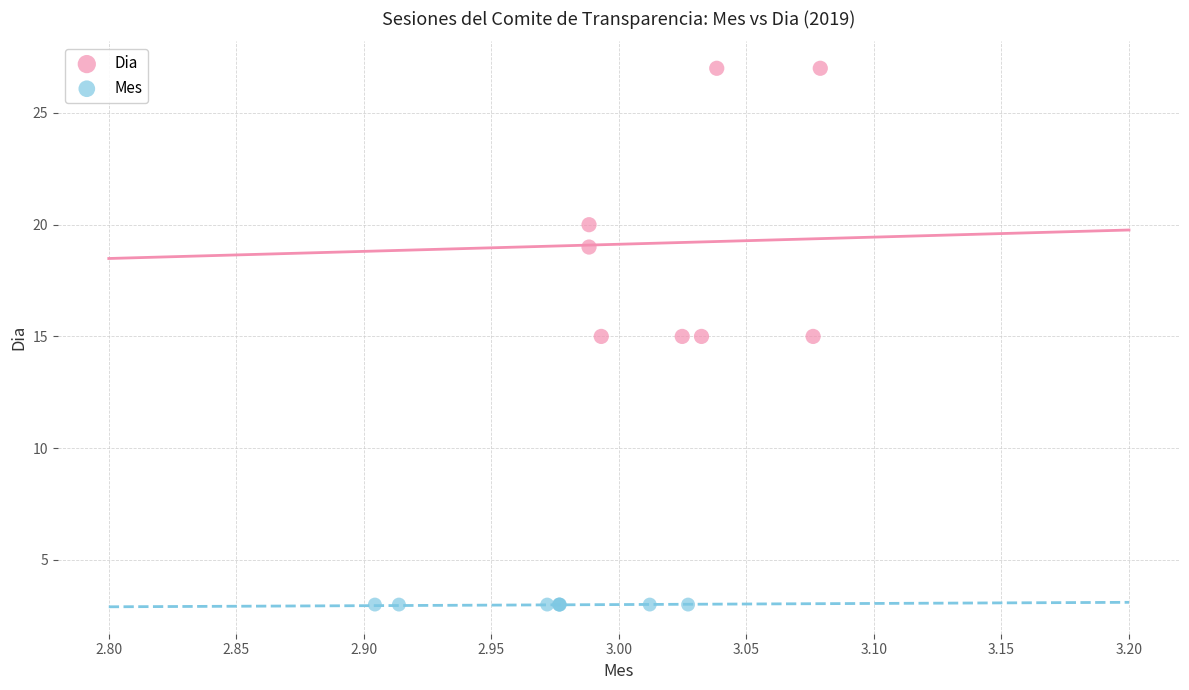

Which series reaches the maximum Y coordinate?

Dia